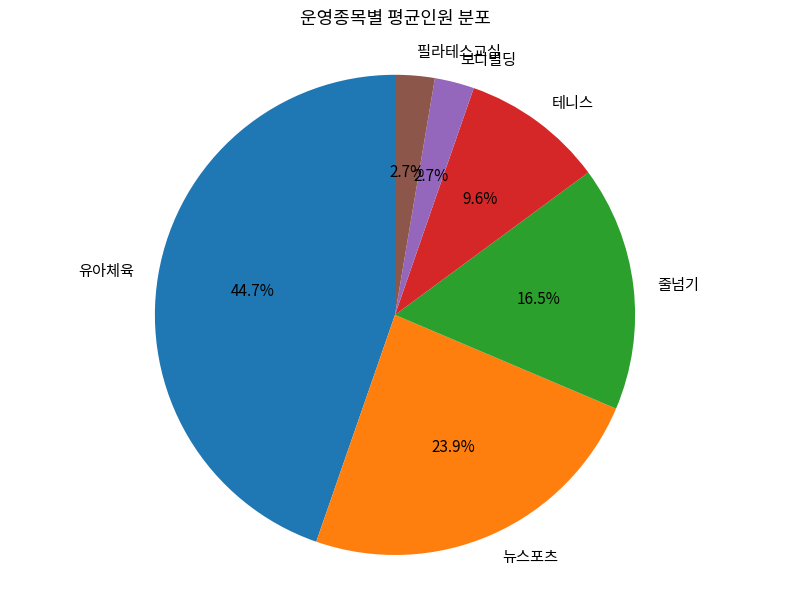

The 유아체육 slice represents 24% of the pie. True or false?

False